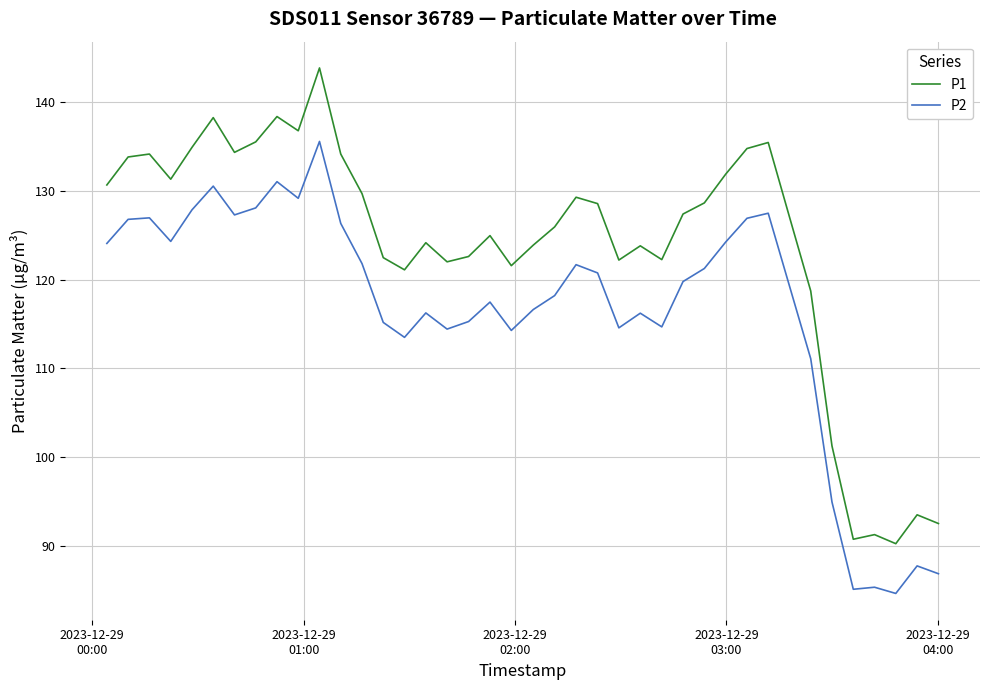

Which series has the largest total across all categories?

P1